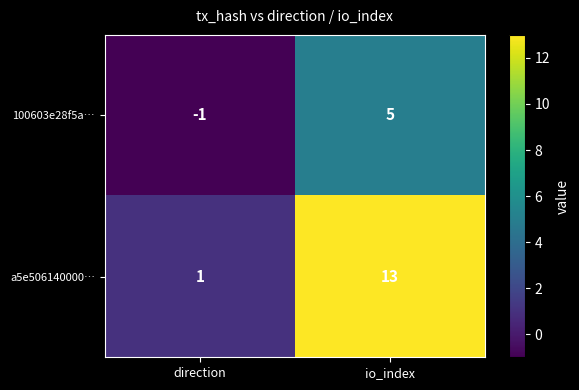

How many distinct data groups are displayed?

2